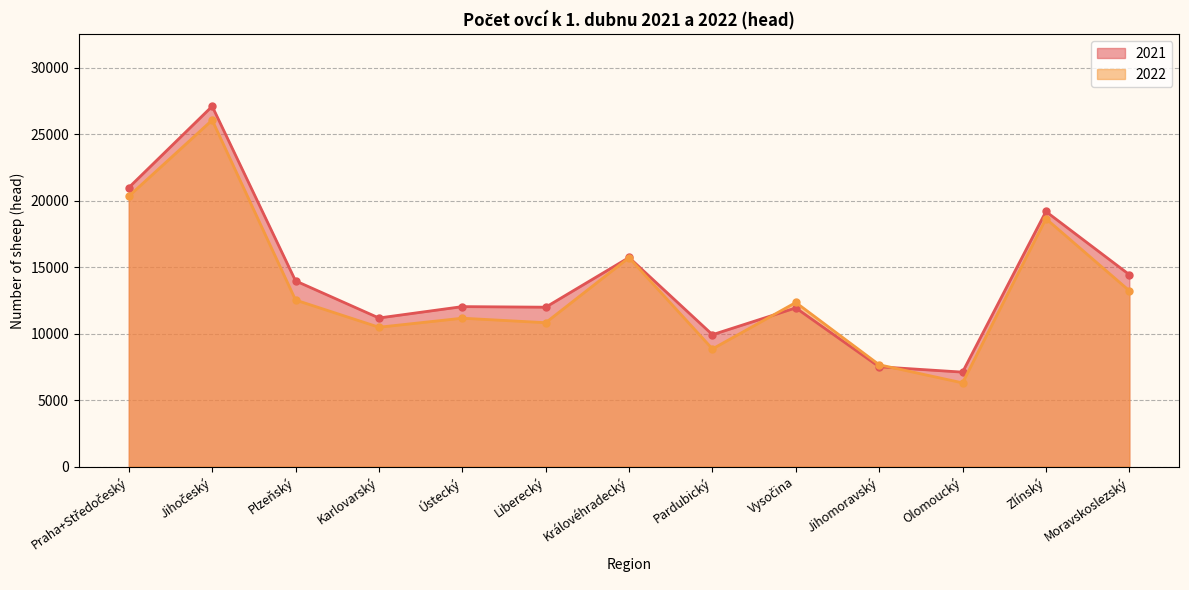

At which category is the sum across all series the highest?

Jihočeský